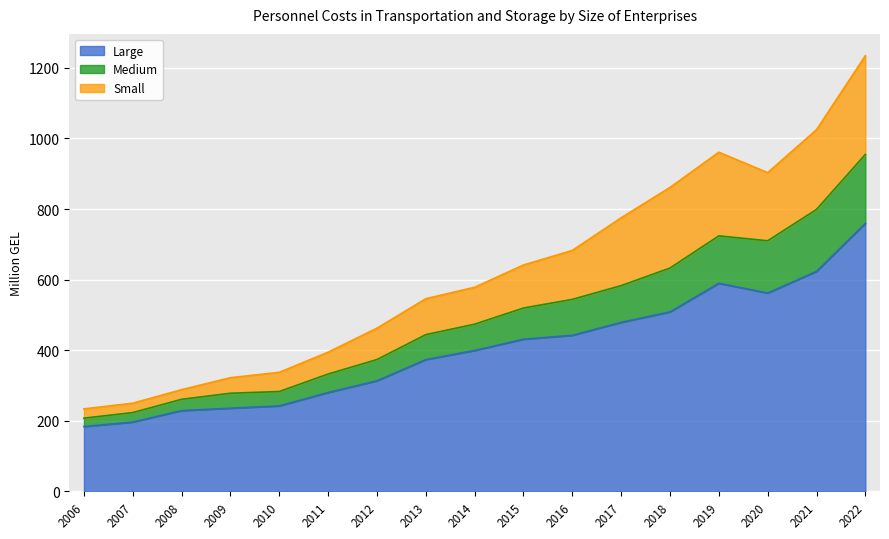

Between 2007 and 2021, which is larger?

2021